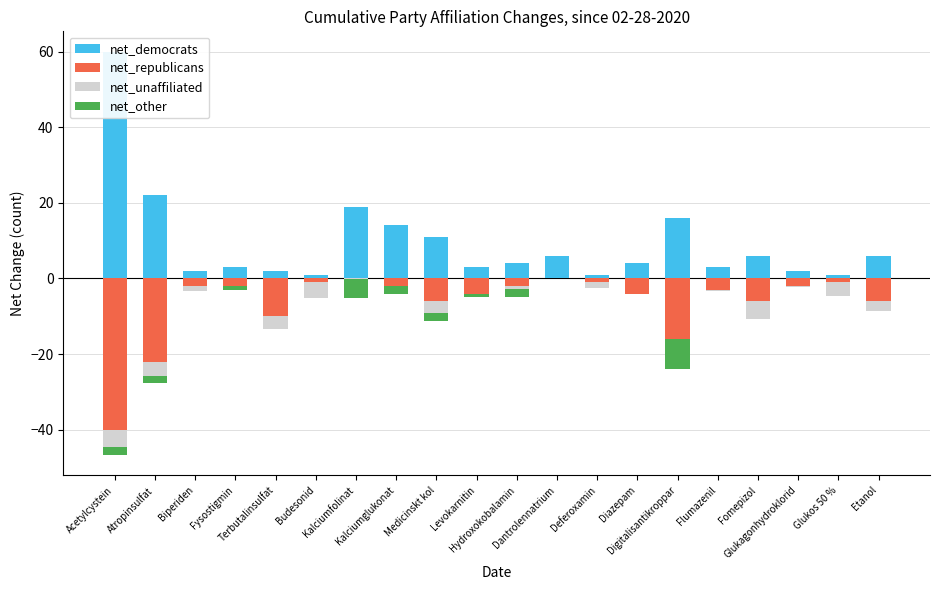

Count the number of data series in this chart.

4